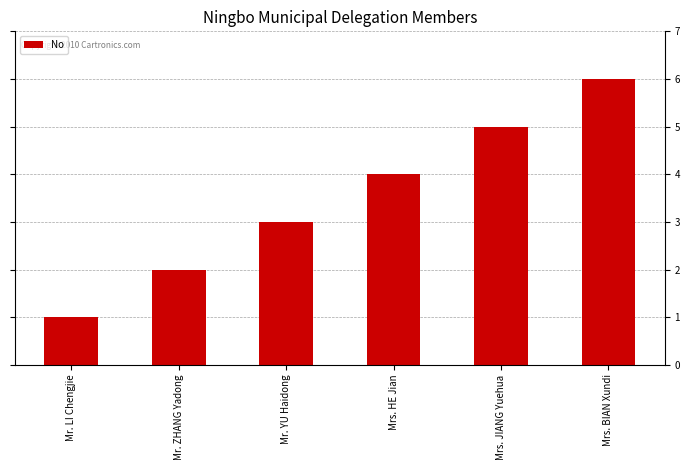

What is the change in value from Mr. ZHANG Yadong to Mrs. JIANG Yuehua?

+3